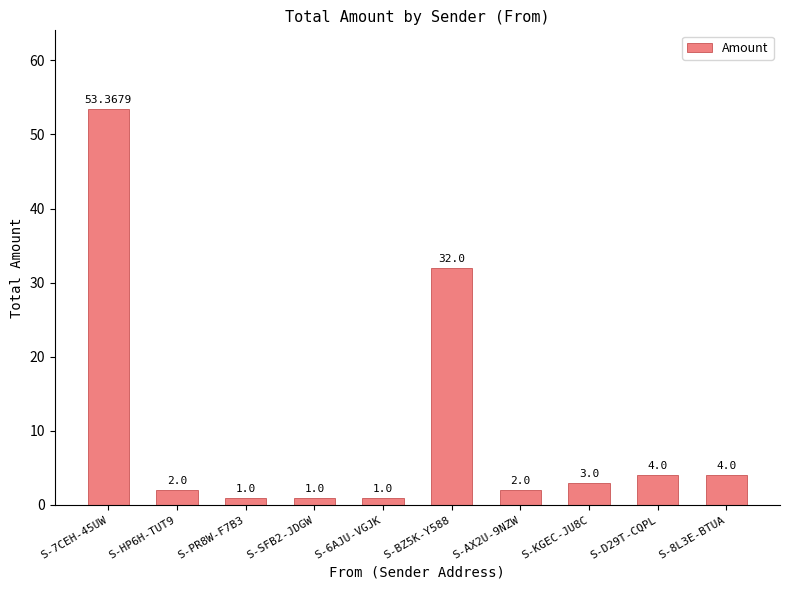

What is the minimum value shown in the chart?

1.0